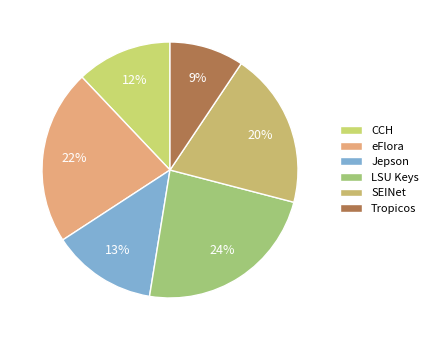

Which slice is the smallest?

Tropicos